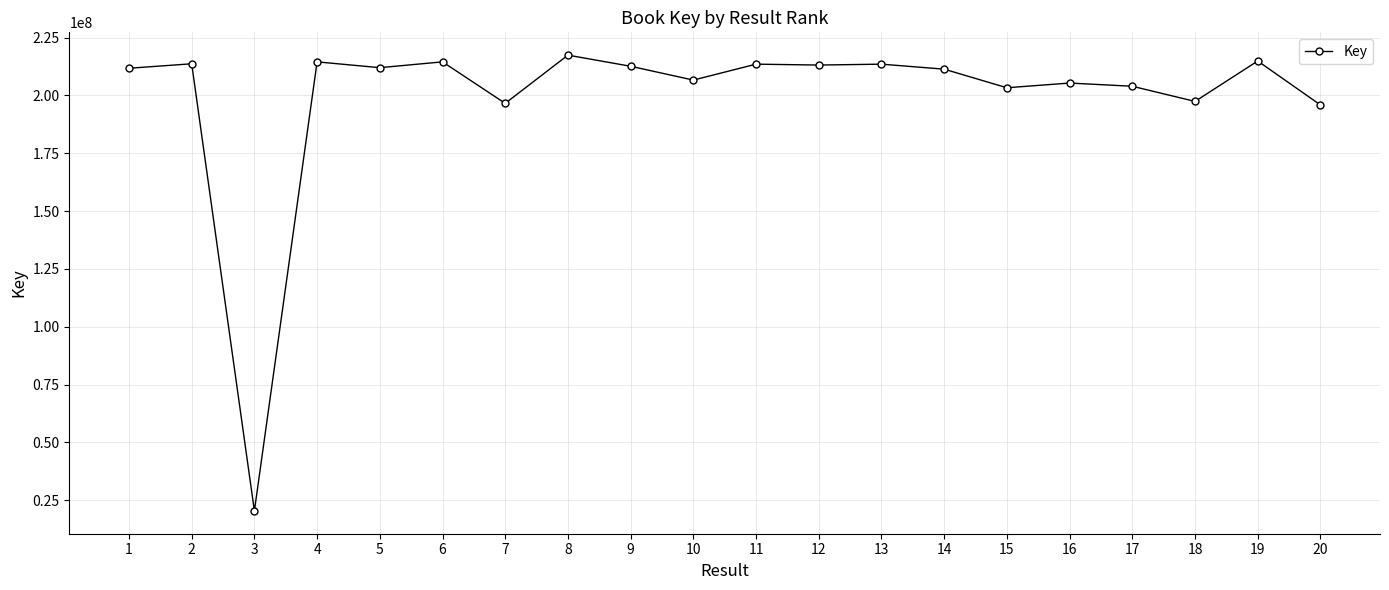

What is the sum of all values?

3991919706